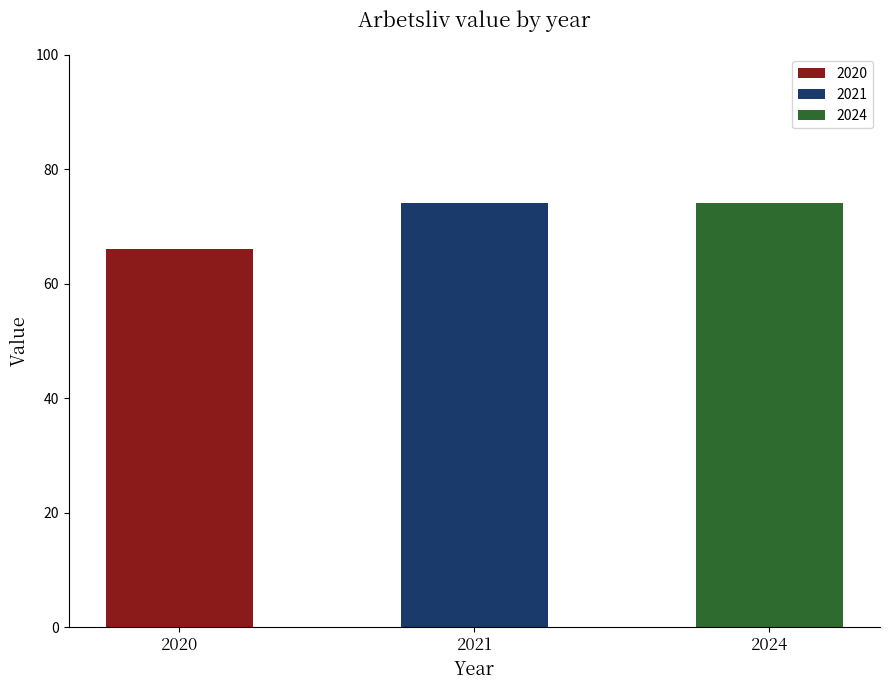

What is the value of the 1st bar from the left?

66